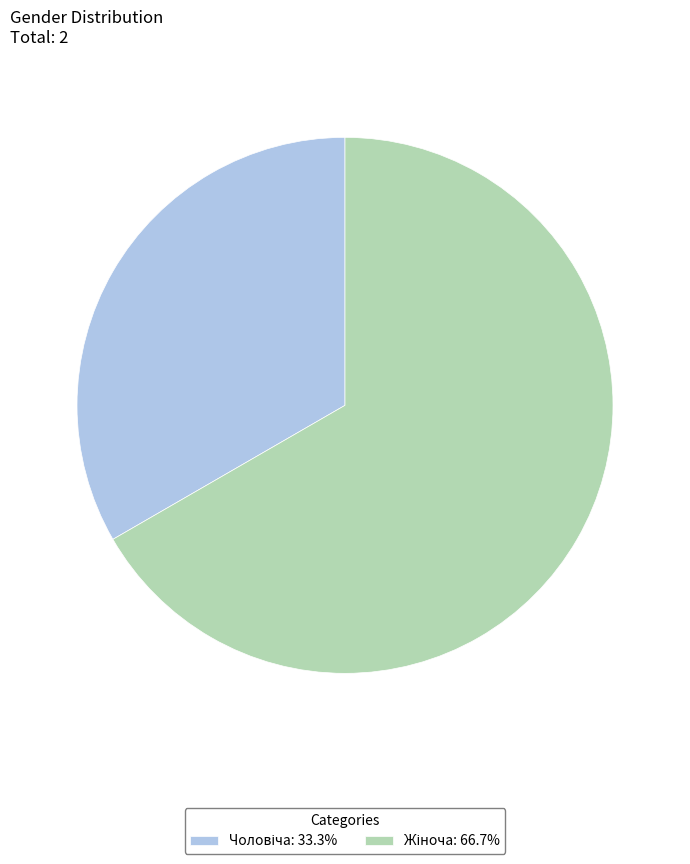

Is there any slice that represents more than half of the pie?

Yes